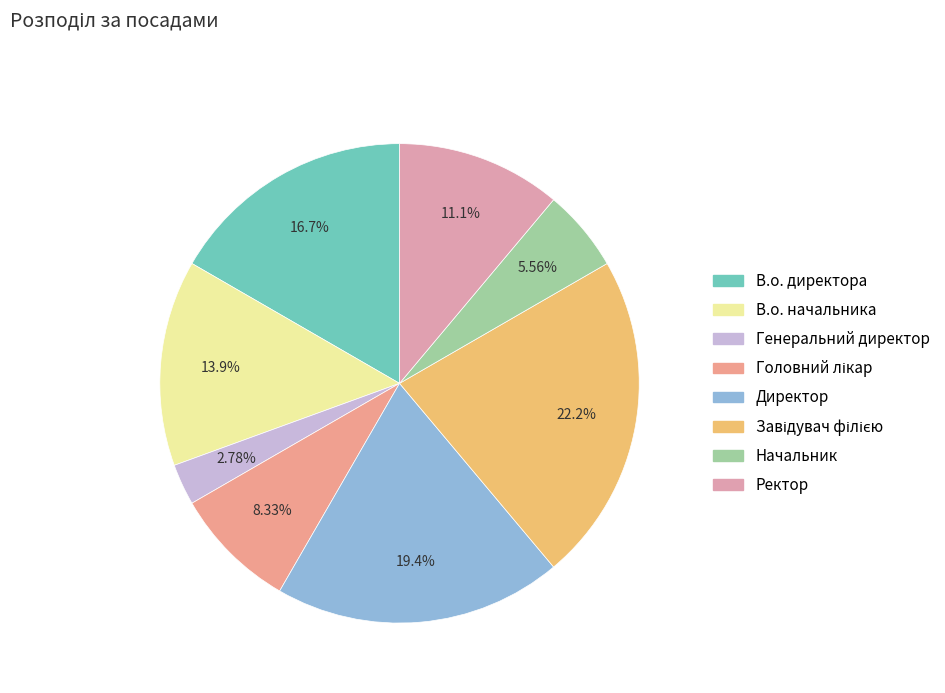

Count the number of slices in the pie.

8